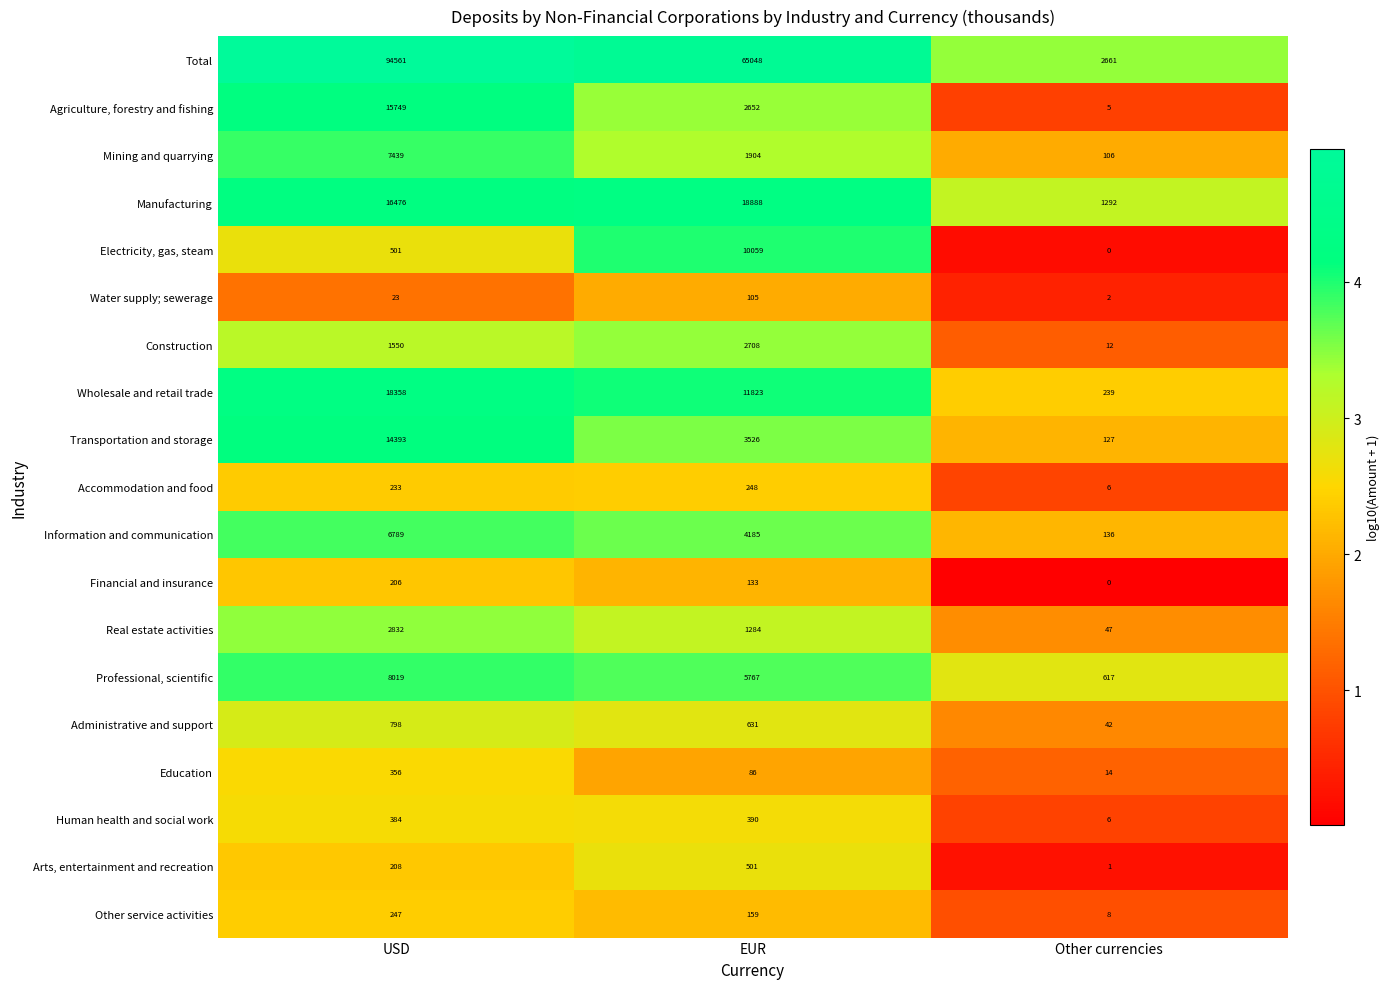

Rank the series by their maximum value, from lowest to highest.

Water supply; sewerage, Financial and insurance, Other service activities, Accommodation and food, Education, Human health and social work, Arts, entertainment and recreation, Administrative and support, Construction, Real estate activities, Information and communication, Mining and quarrying, Professional, scientific, Electricity, gas, steam, Transportation and storage, Agriculture, forestry and fishing, Wholesale and retail trade, Manufacturing, Total